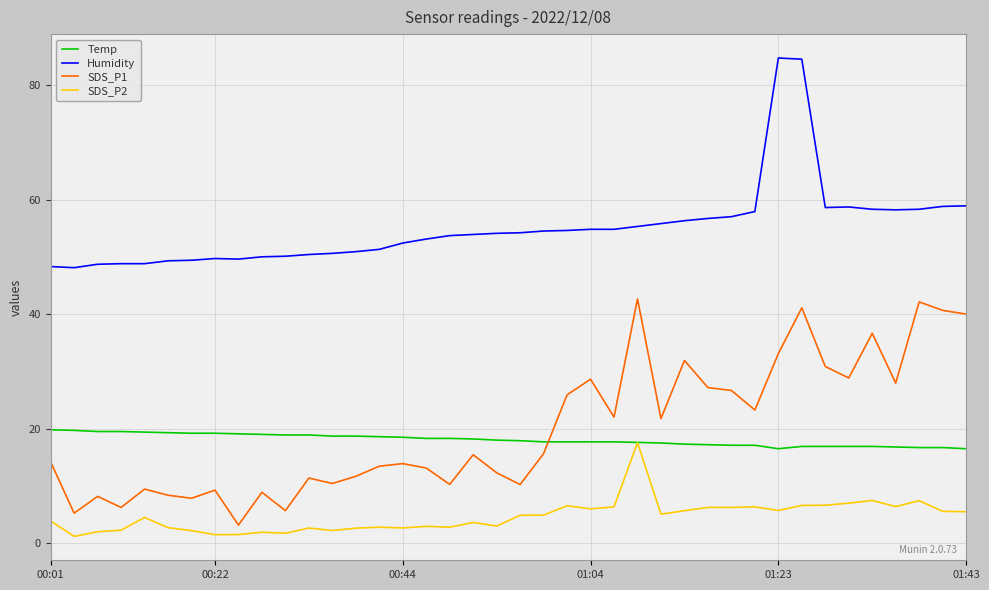

True or false: Temp and SDS_P1 cross at least once.

True